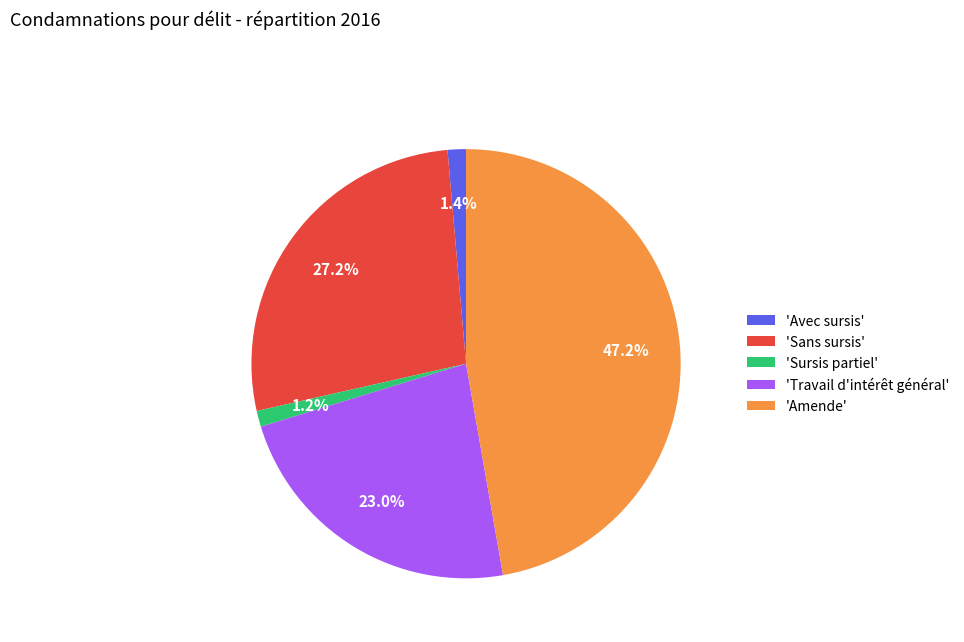

How many slices are in this pie chart?

5